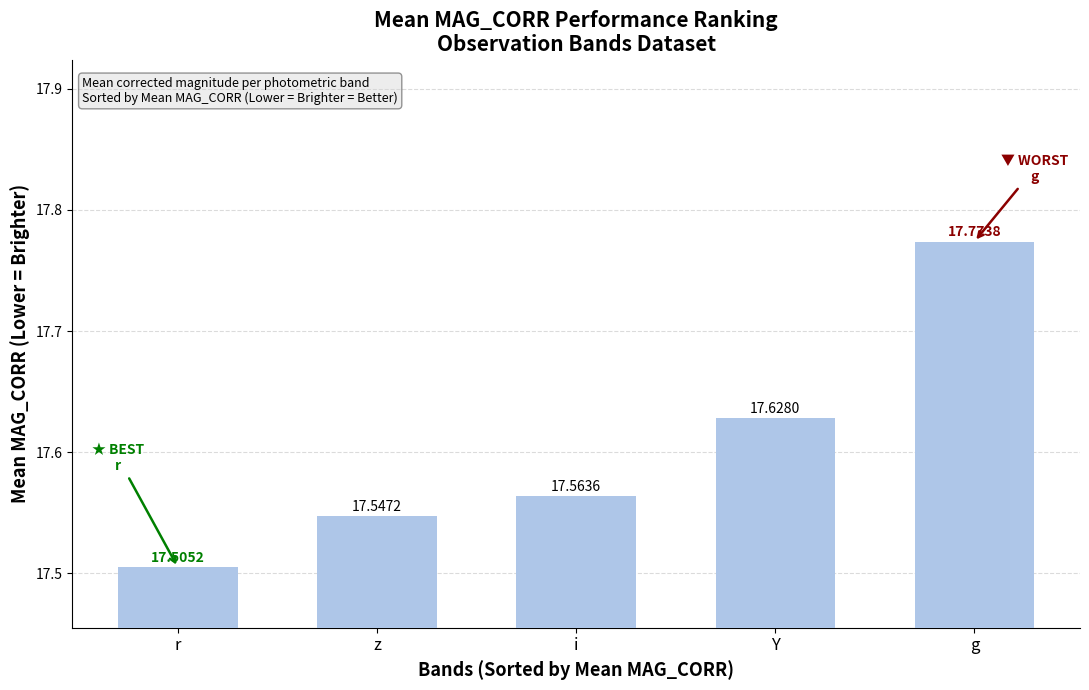

Are the bars grouped side by side (vs. stacked)?

No